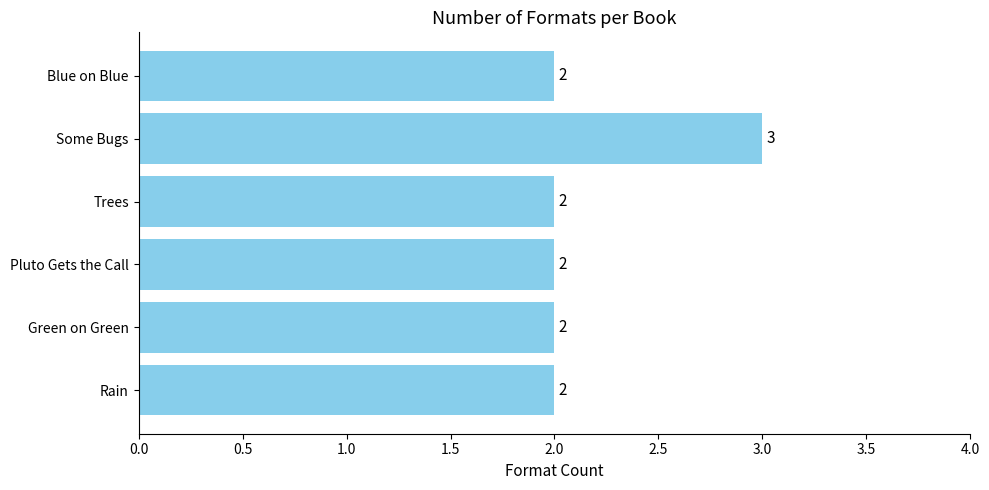

What is the sum of all values?

13